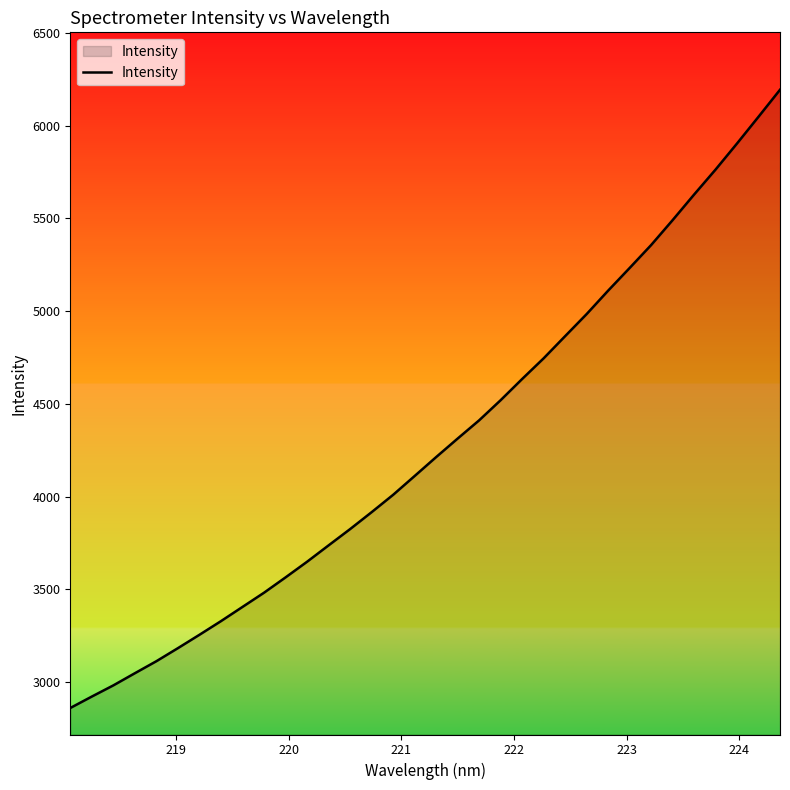

What is the minimum value shown in the chart?

2859.4